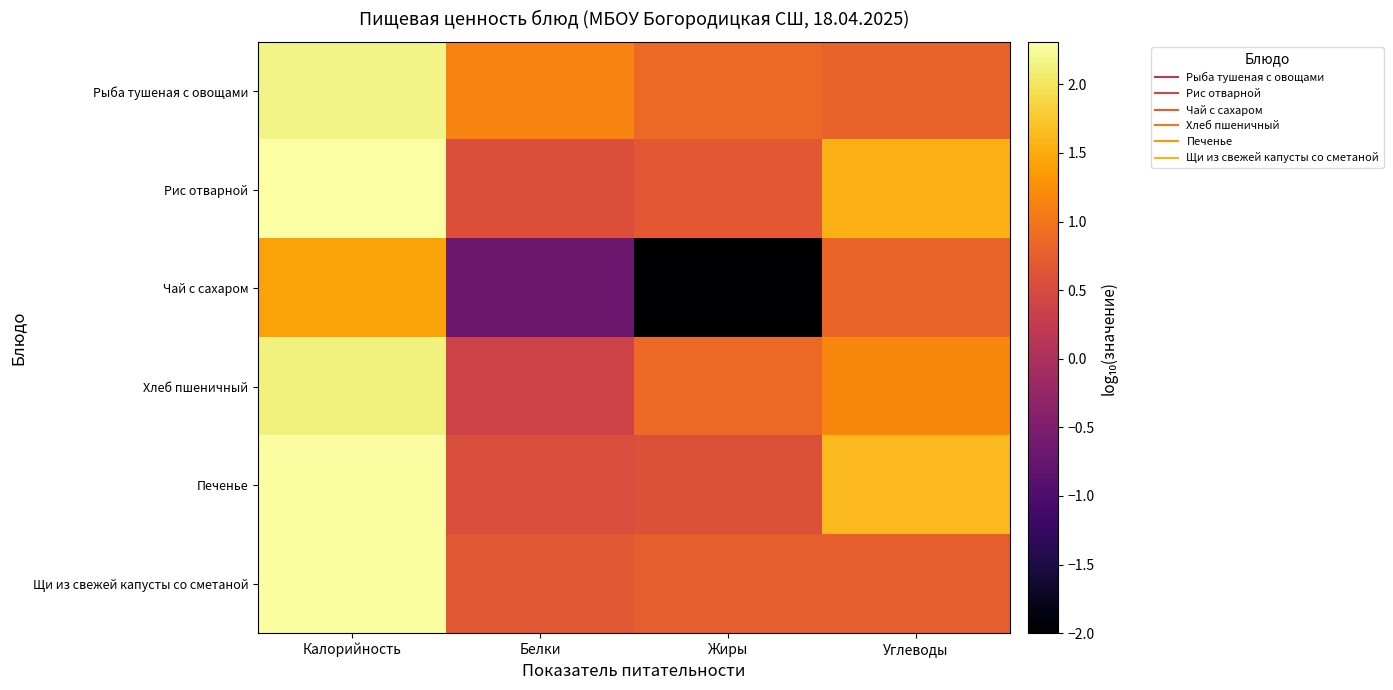

Which label corresponds to the largest value in the chart?

Калорийность